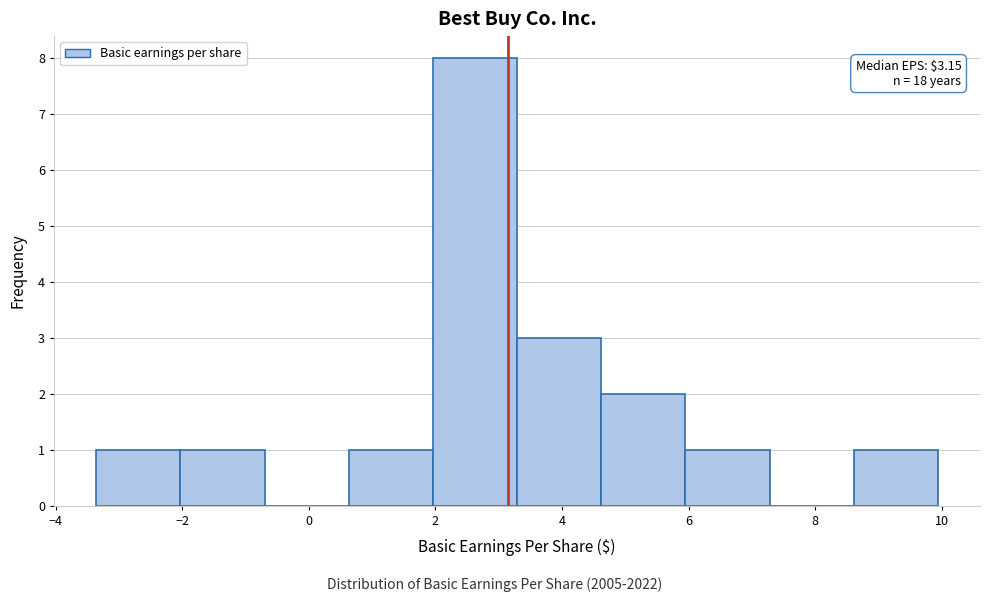

Over which range of the x-axis is the bar tallest?

2.0 to 3.2